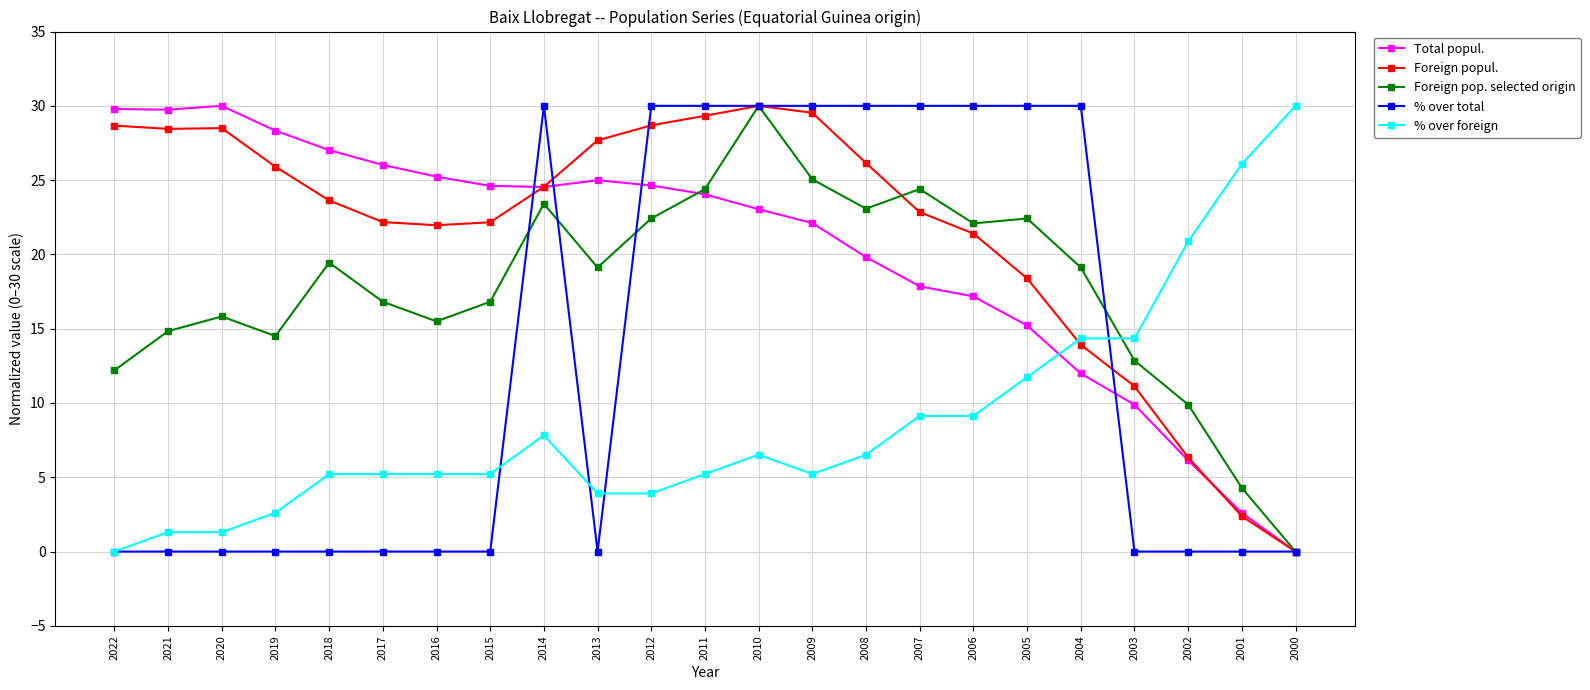

Is it true that % over total equals -17.7 at 2000?

False